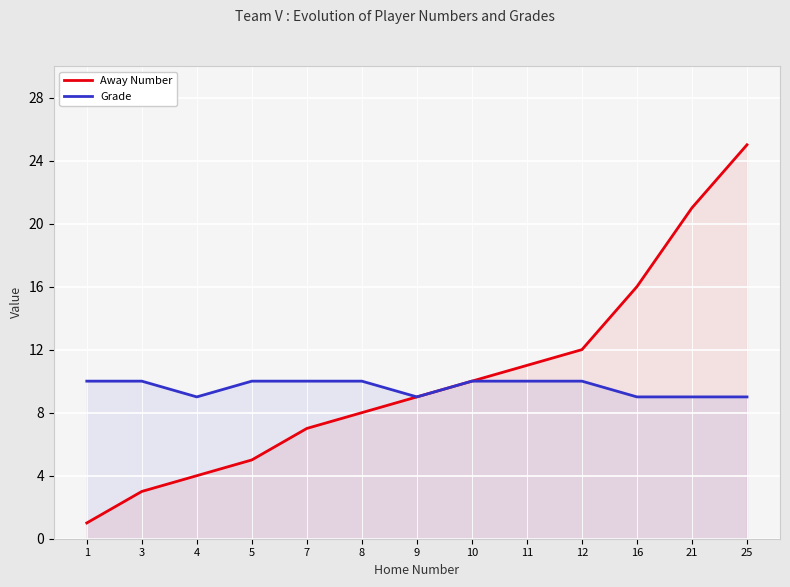

True or false: Grade and Away Number cross at least once.

False